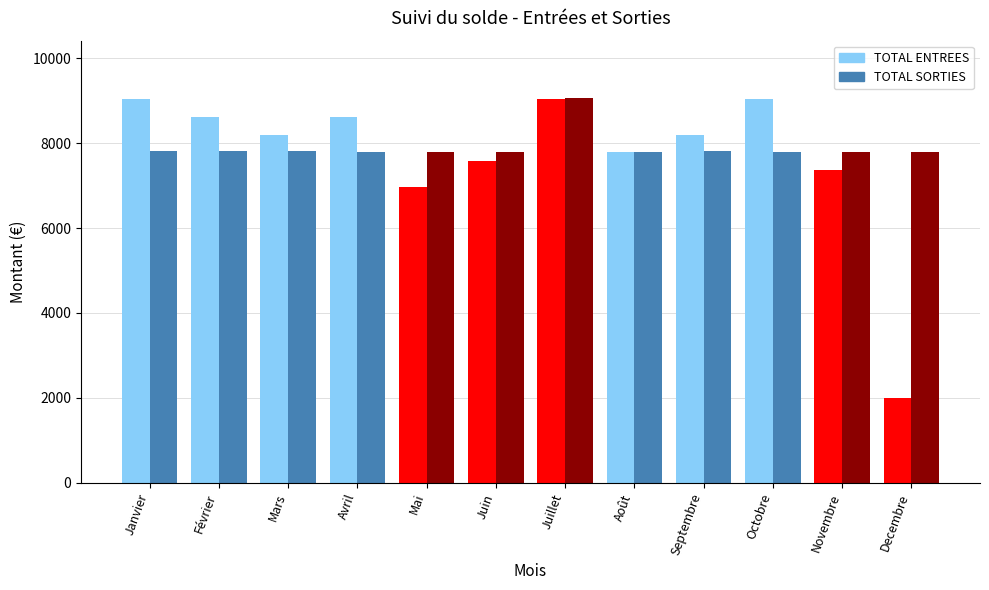

At which label does TOTAL SORTIES first exceed 7805?

Janvier